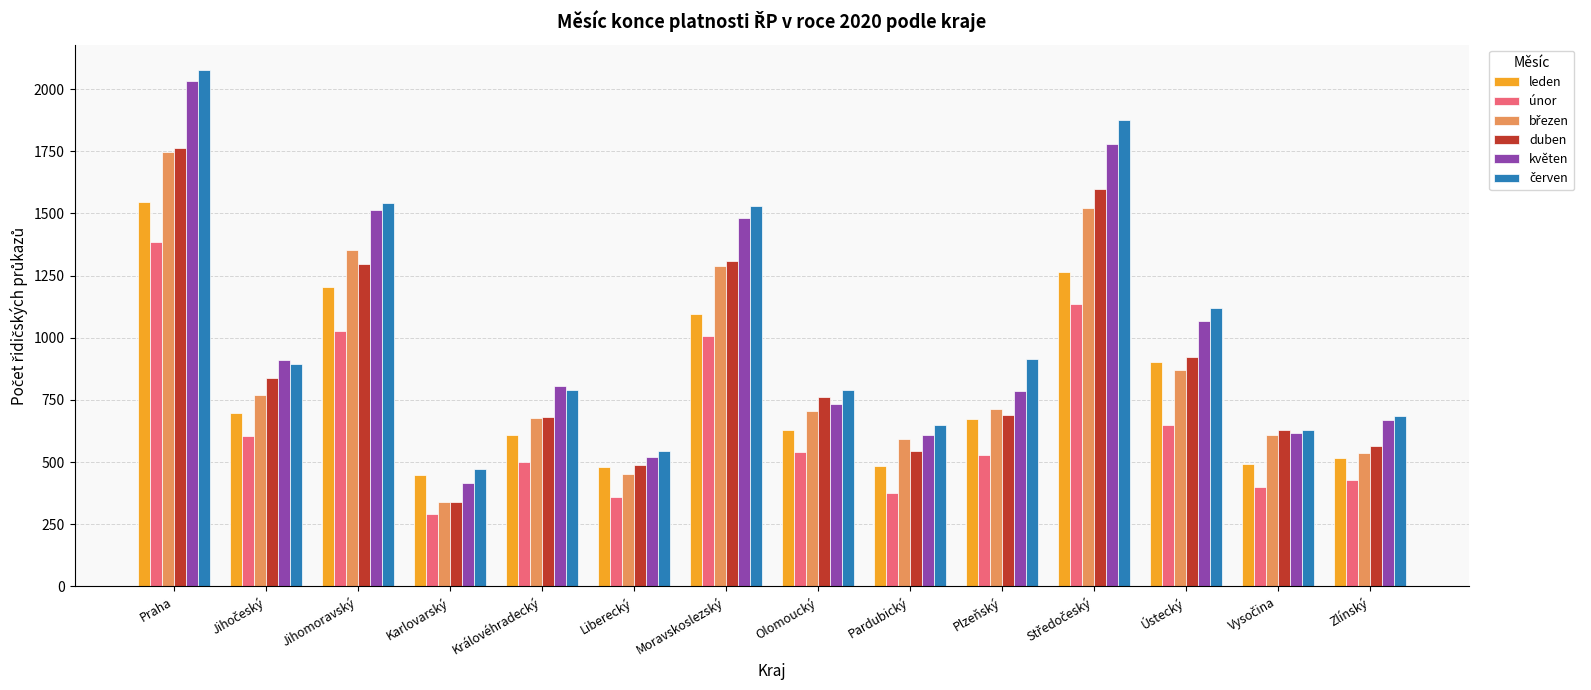

What is the difference between the maximum and second lowest values in the květen series?

1512